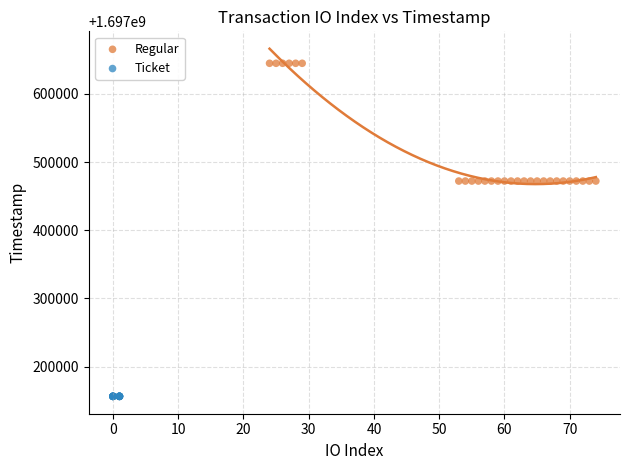

Which series contains the lowest Y value?

Ticket